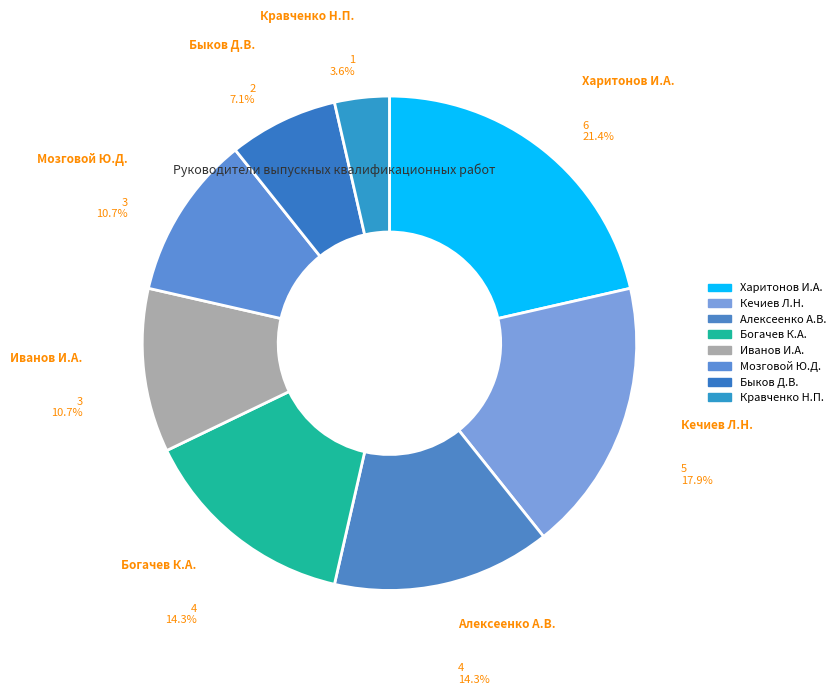

Between Быков Д.В. and Мозговой Ю.Д., which is larger?

Мозговой Ю.Д.